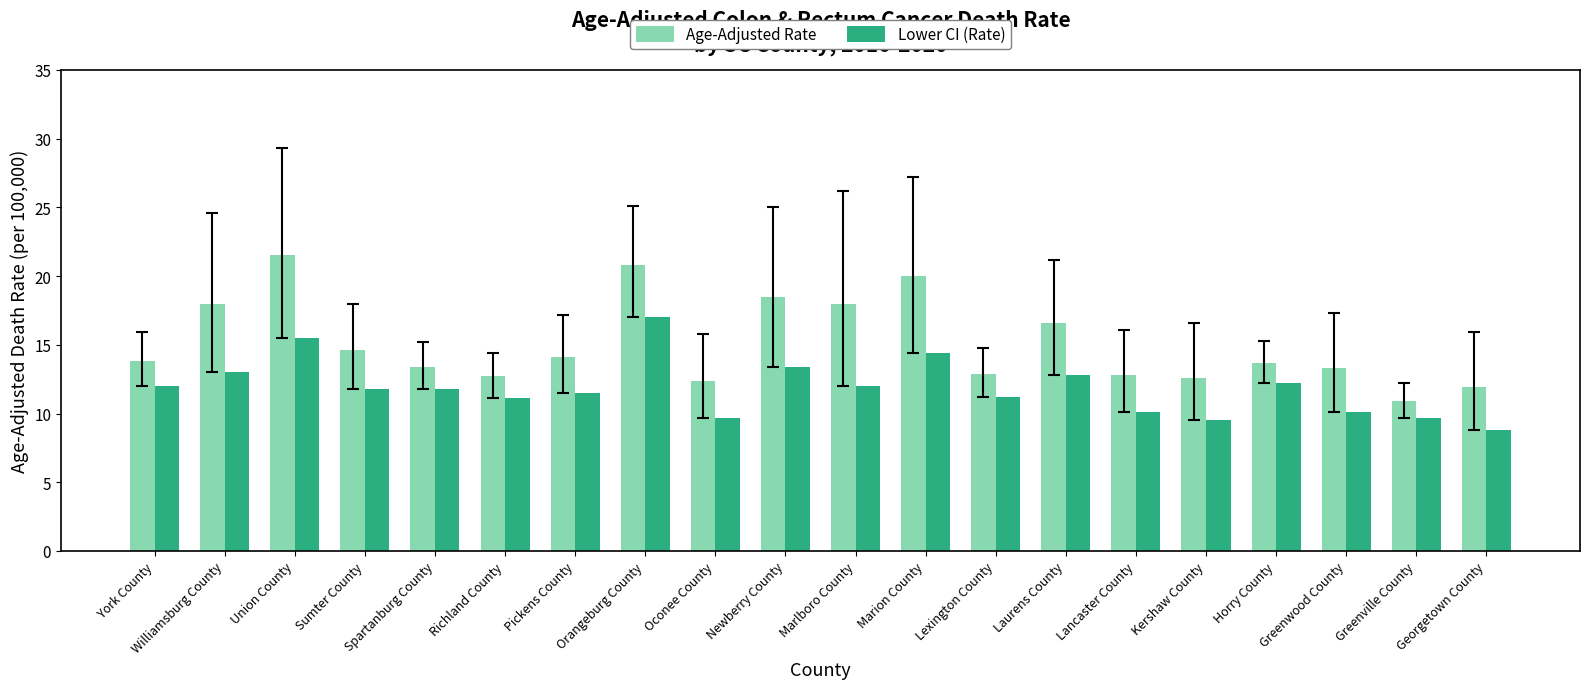

Which series has the largest total across all categories?

Age-Adjusted Rate